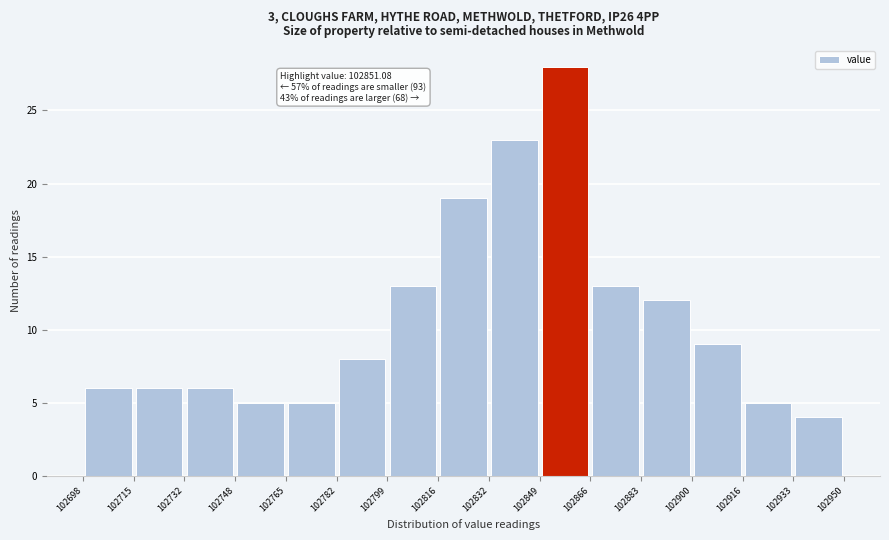

Over which range of the x-axis is the bar tallest?

102849 to 102866